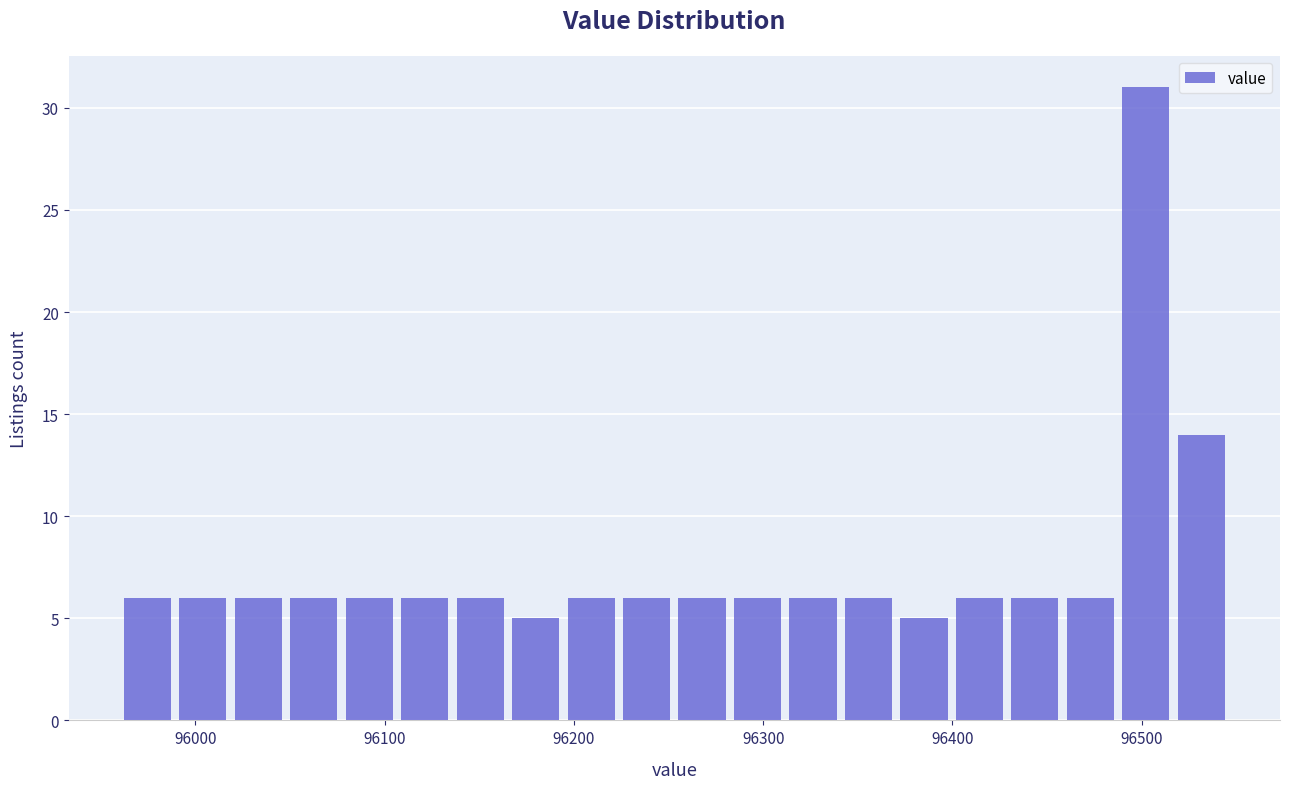

Read against the x-axis, roughly where is the centre of the tallest bar?

96500